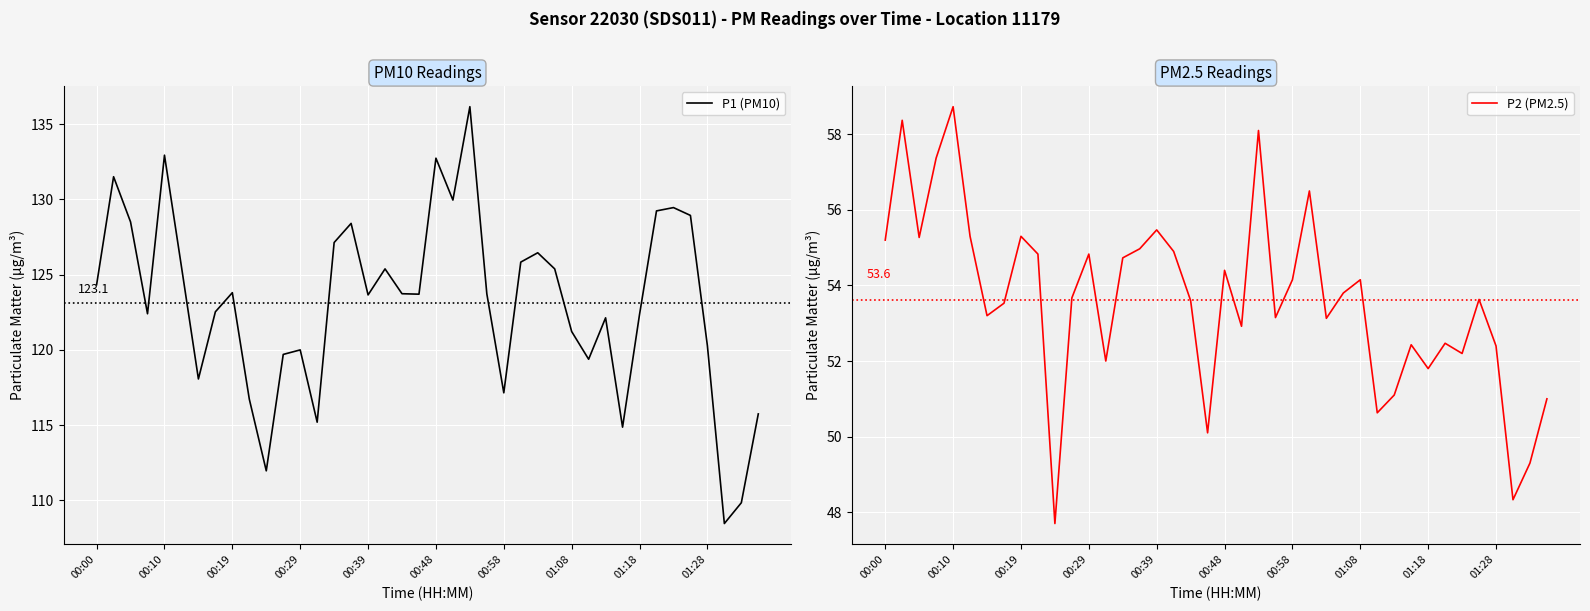

True or false: P2 (PM2.5) and P1 (PM10) cross at least once.

False